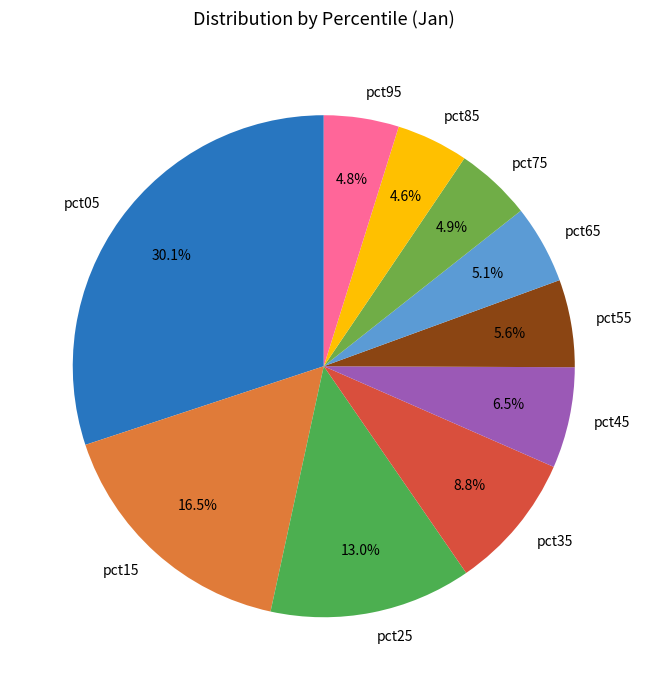

Combined, what portion of the pie is pct55 and pct75?

10.5%